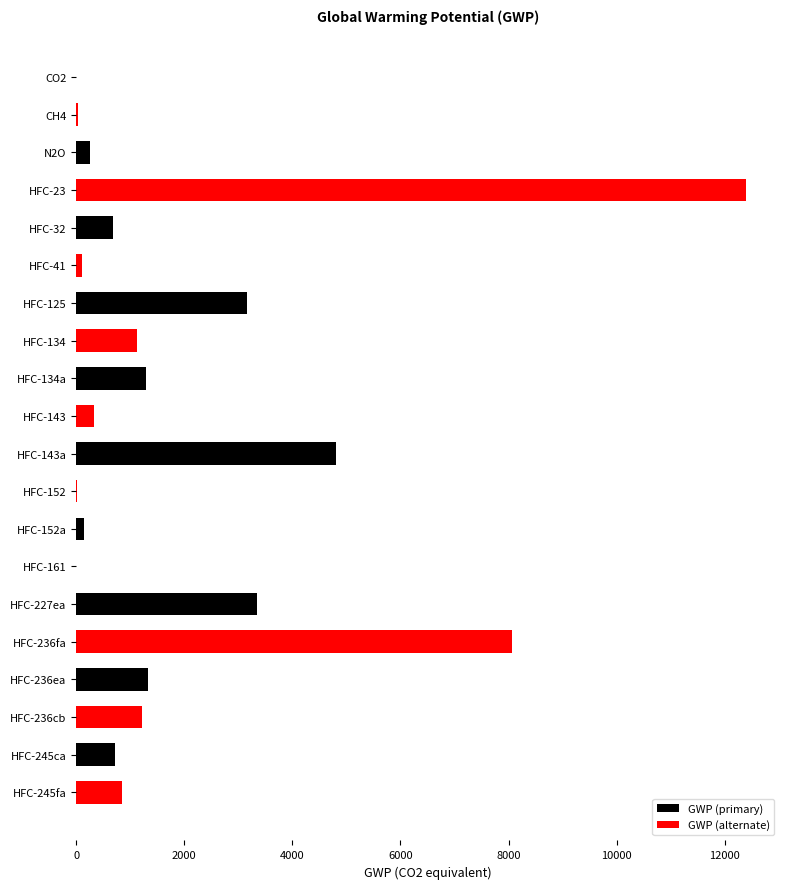

Where is GWP (primary) nearest to the value 2400?

HFC-125